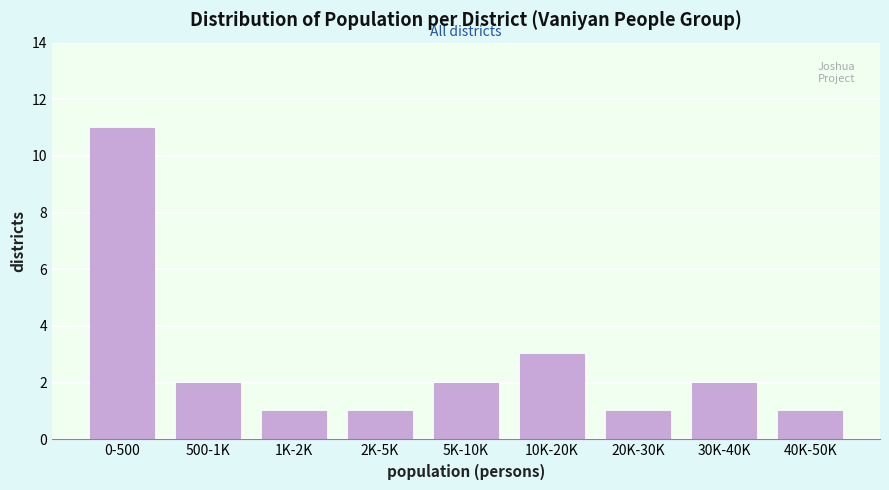

Reading right to left, what are all the values shown in this chart?

40K-50K=1	30K-40K=2	20K-30K=1	10K-20K=3	5K-10K=2	2K-5K=1	1K-2K=1	500-1K=2	0-500=11